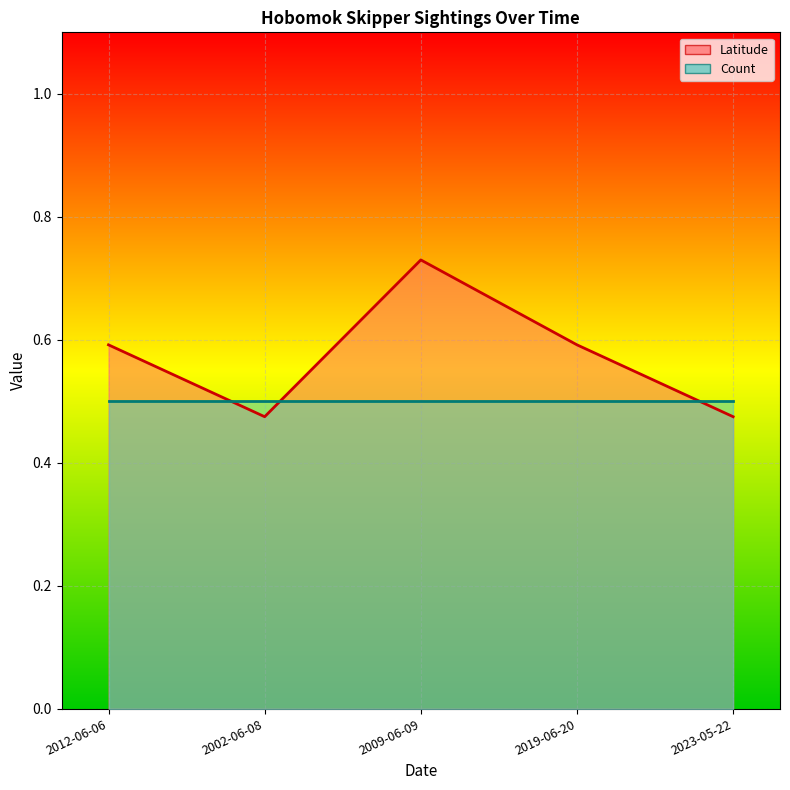

Is it true that the value at 2019-06-20 is 0.6?

True